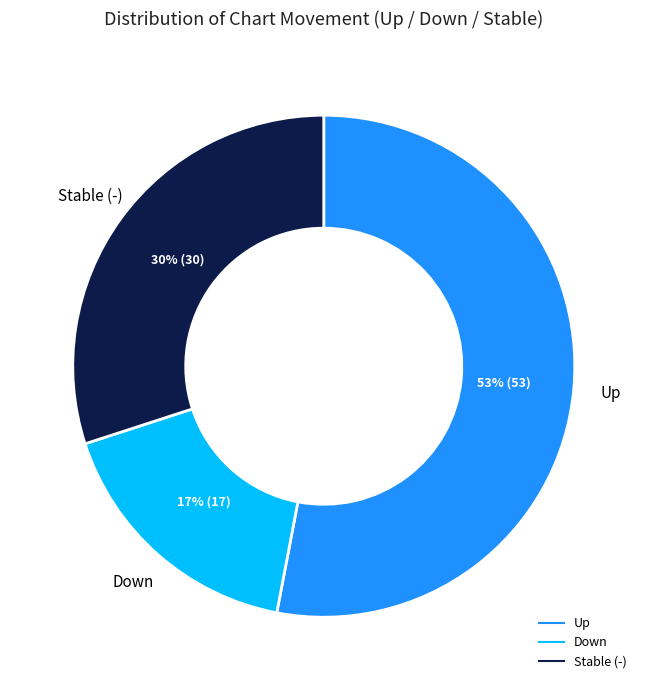

How many segments does this pie chart have?

3